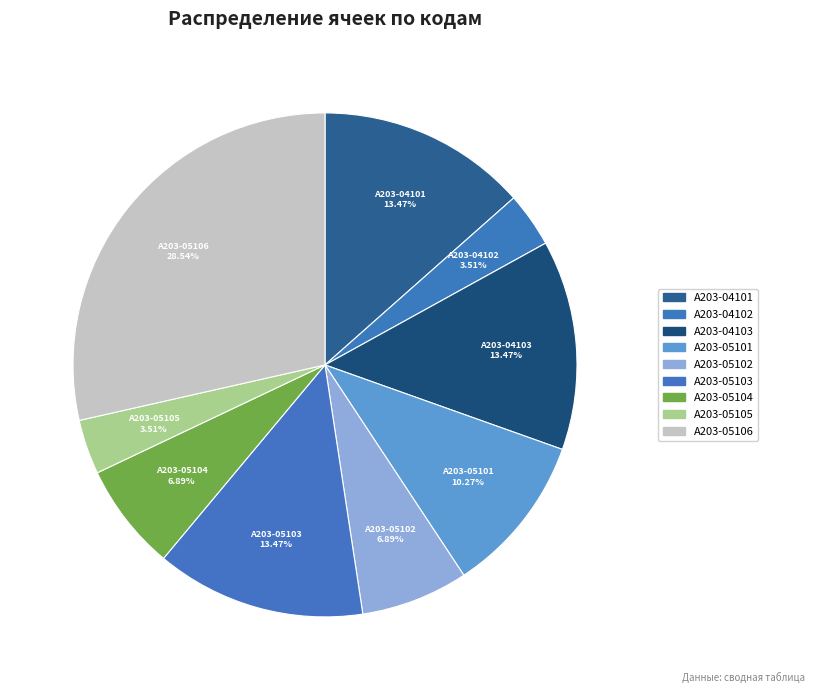

How many slices are in this pie chart?

9